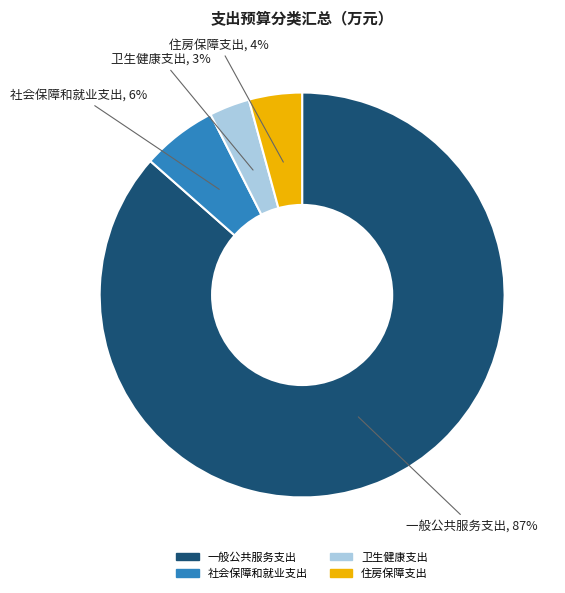

How many segments does this pie chart have?

4